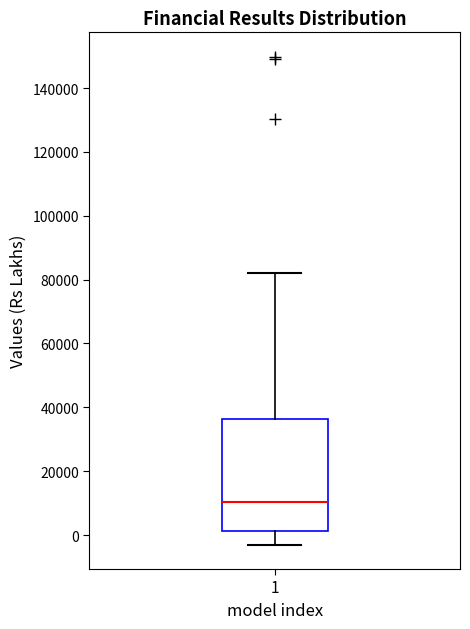

Read this box plot against the y-axis: the position of the median line, the range covered by the box, and the ends of both whiskers. The values are not printed on the chart, so give them approximately, as read against the axis.

median 10000, box 2000 to 36000, whiskers -4000 to 82000